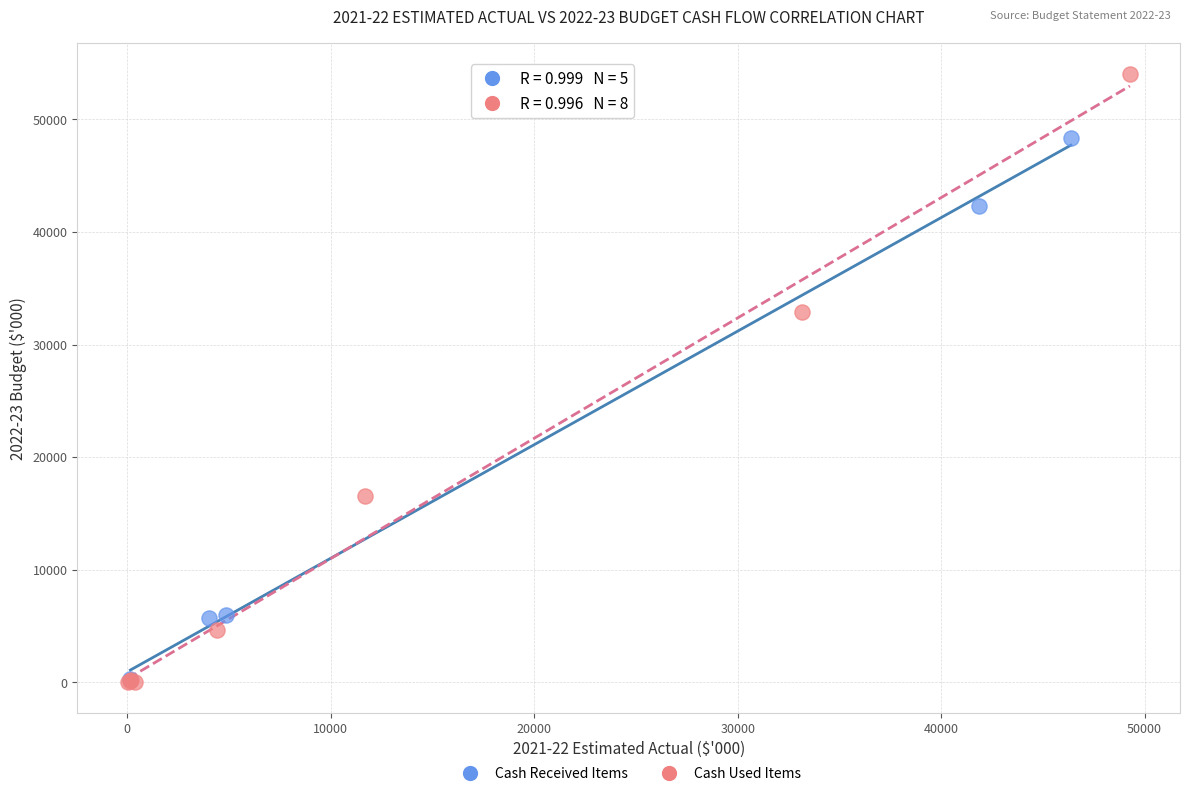

Which series reaches the maximum Y coordinate?

Cash Used Items